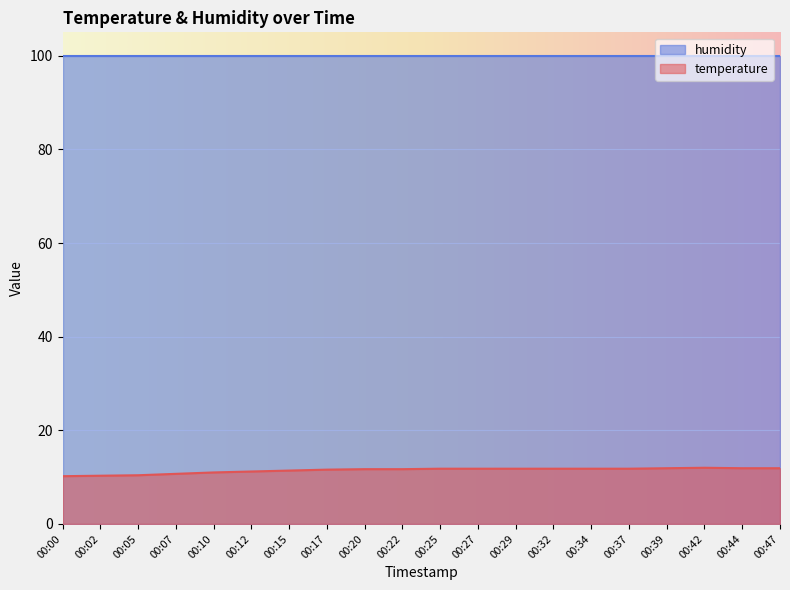

What is the difference between the maximum and minimum values?

1.8